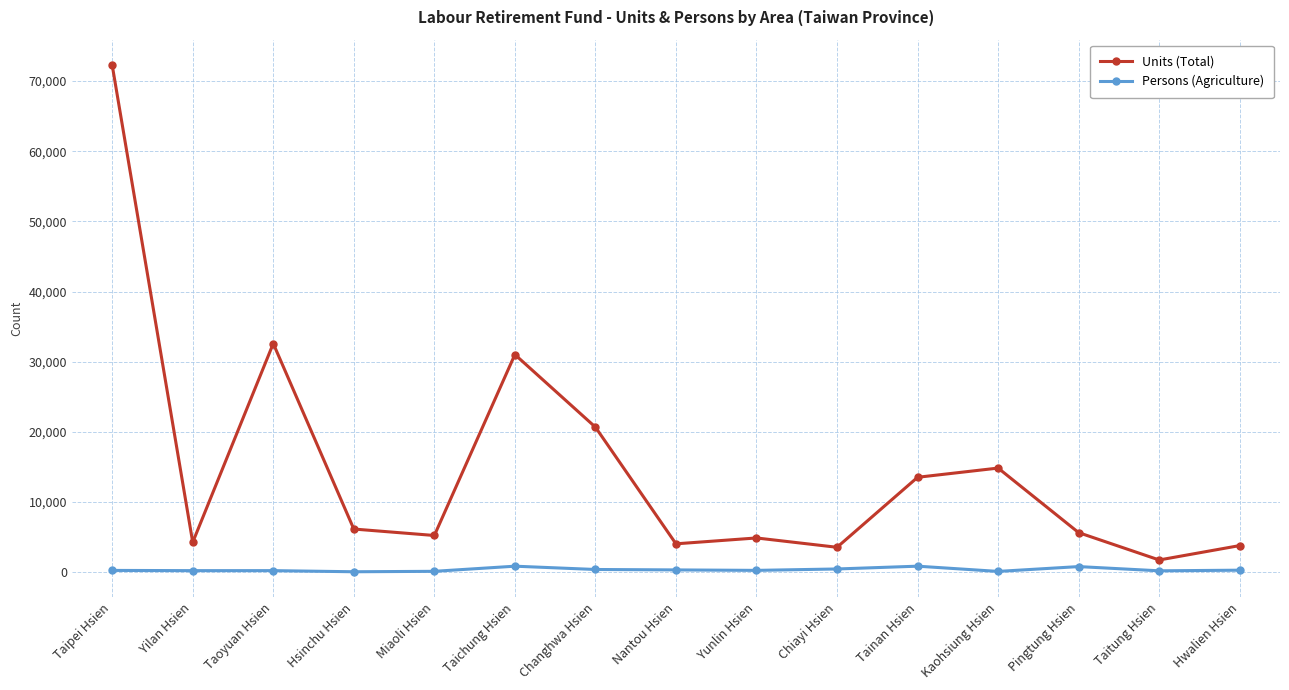

What value does the Units (Total) series have at Pingtung Hsien?

5636